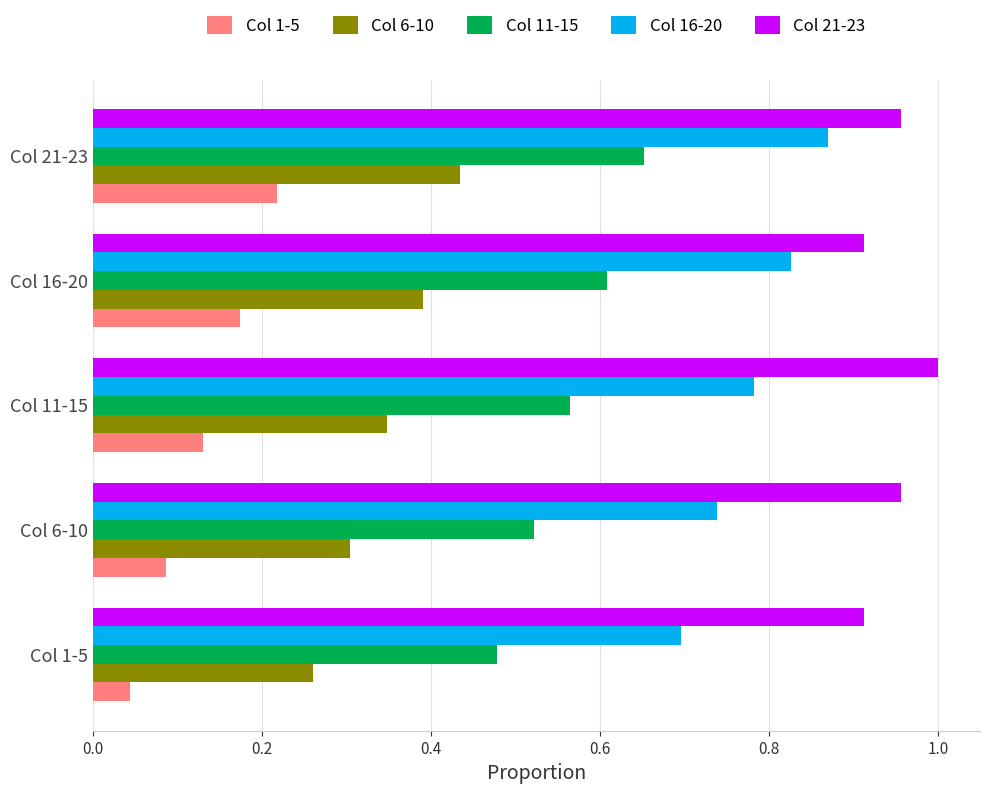

What is the total value across all series at Col 6-10?

2.6